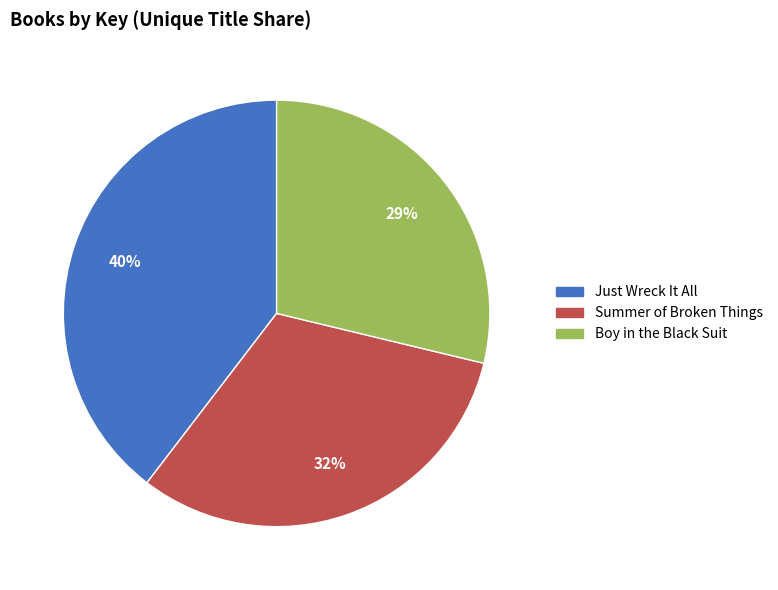

Rank the categories by value from highest to lowest.

Just Wreck It All, Summer of Broken Things, Boy in the Black Suit